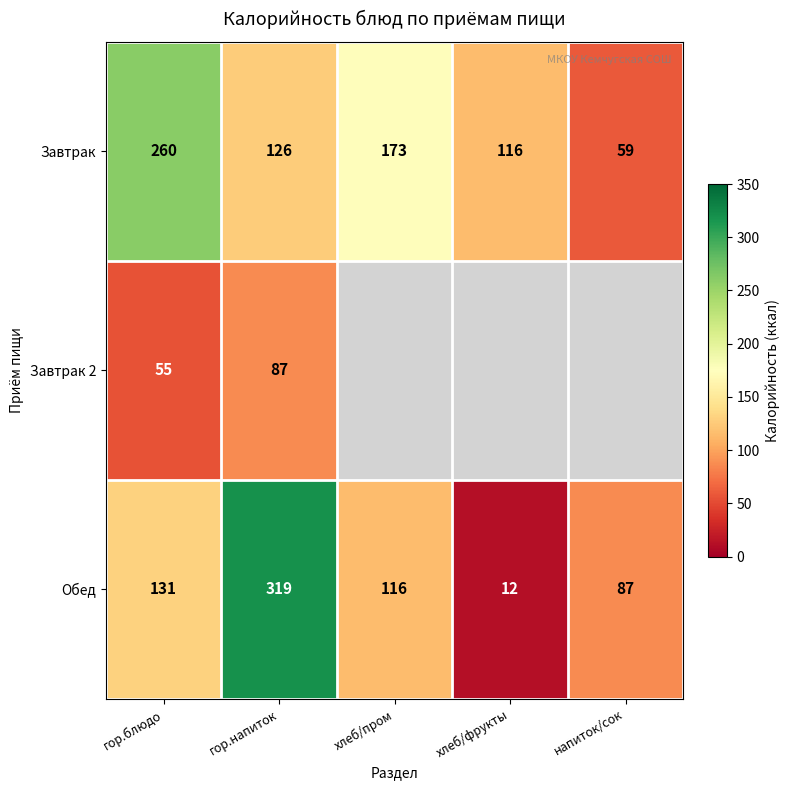

Is it true that Обед equals 88.2 at гор.блюдо?

False